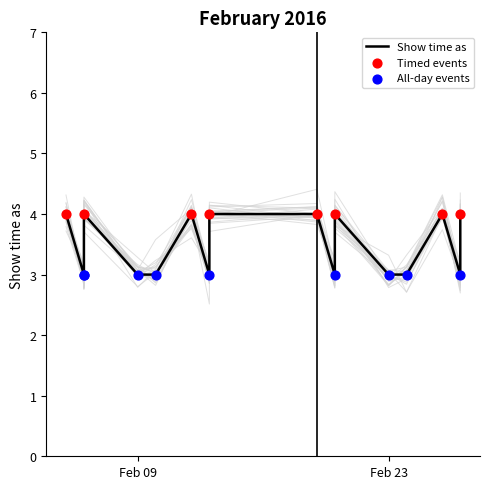

What is the ratio of the value at 2/13/2016 to the value at 2/6/2016?

1.3